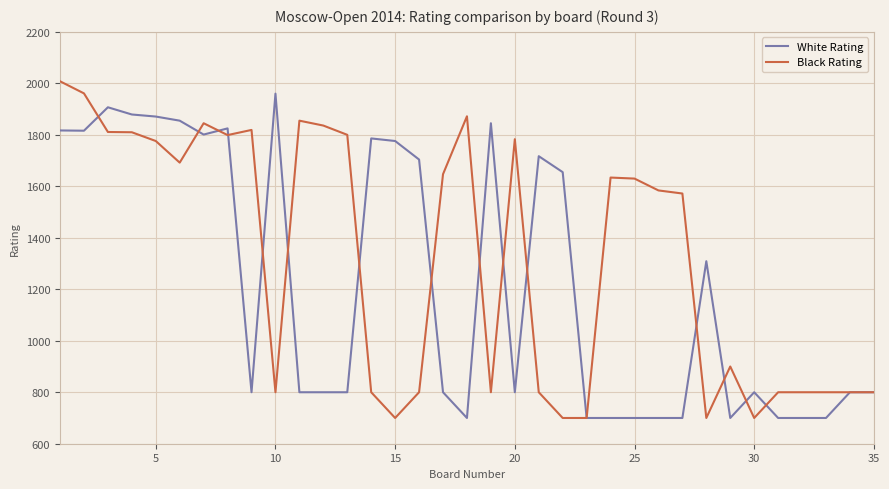

What is the minimum value shown in the chart?

700